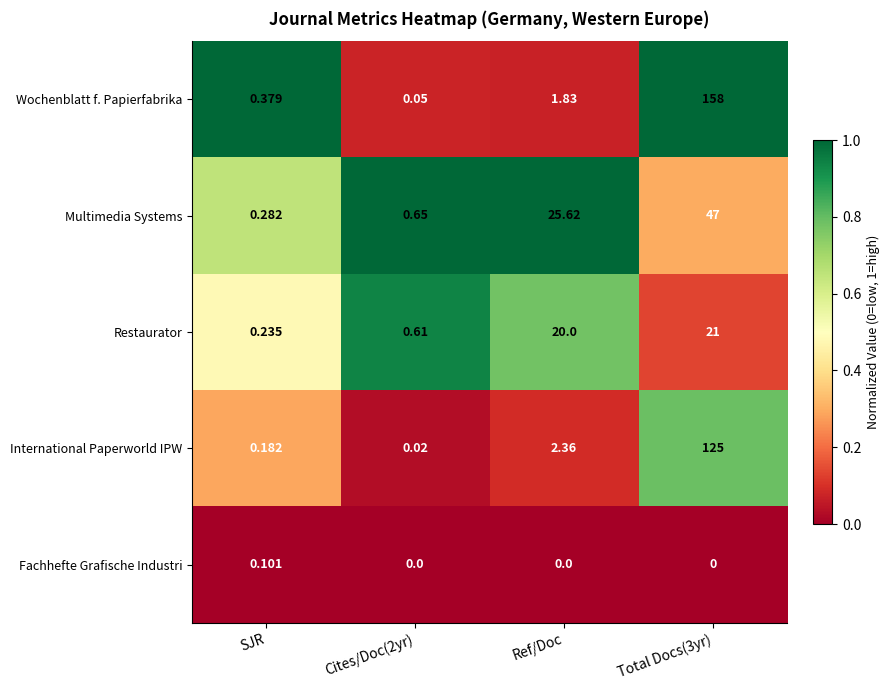

List the series in order of their overall mean, highest first.

Wochenblatt f. Papierfabrika, International Paperworld IPW, Multimedia Systems, Restaurator, Fachhefte Grafische Industri